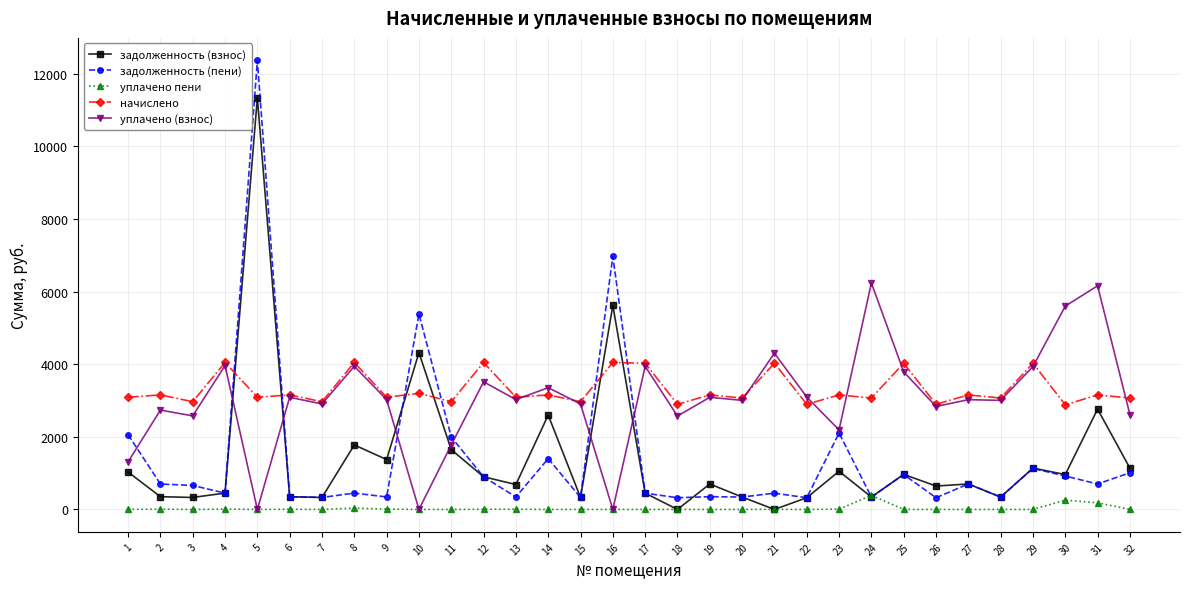

Which series ends up on top after the final intersection of начислено and задолженность (пени)?

начислено